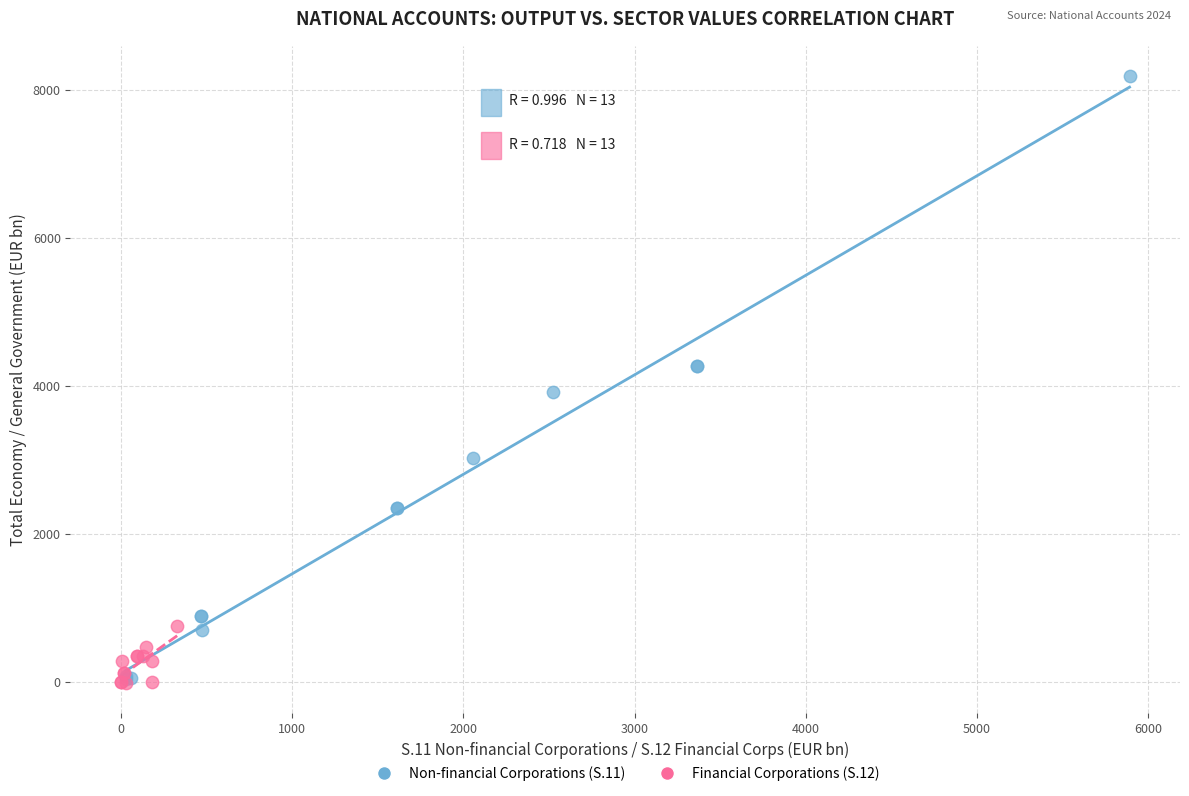

Which series reaches the maximum Y coordinate?

Non-financial Corporations (S.11)